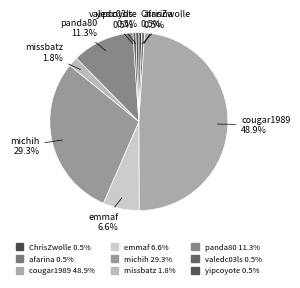

Combined, do michih and missbatz account for over 50%?

No